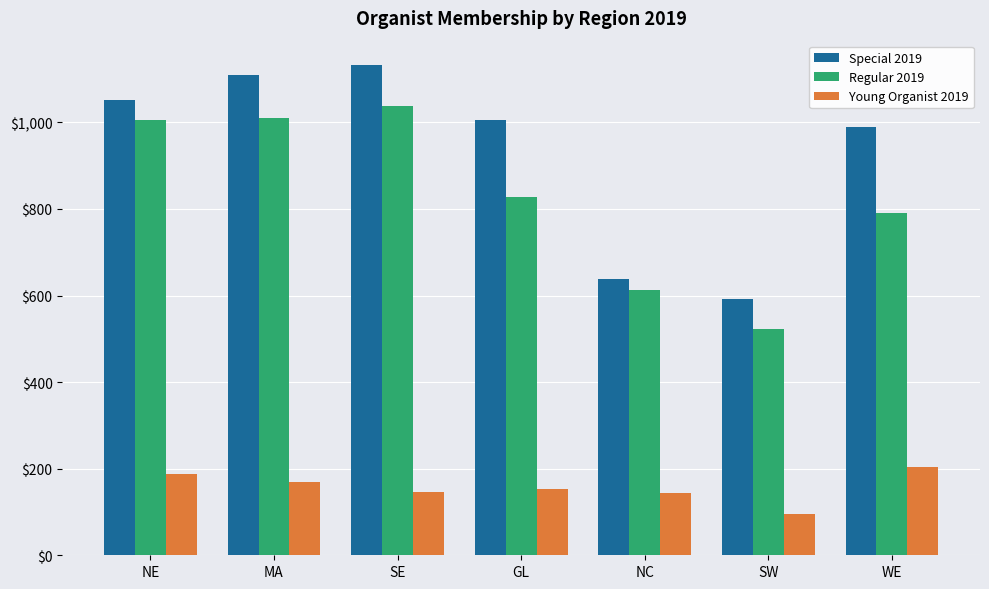

What is the minimum value for Young Organist 2019?

96